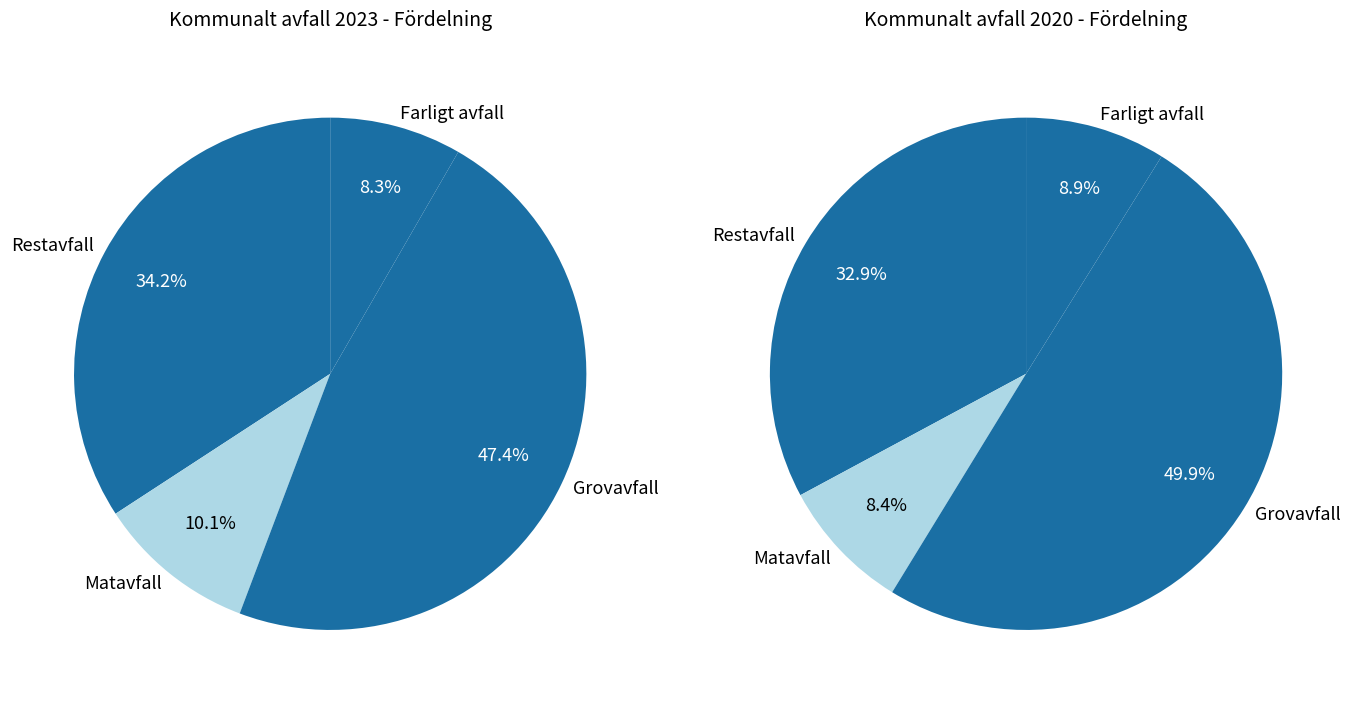

To the nearest percent, what is the difference between the largest and smallest slice percentages?

39%